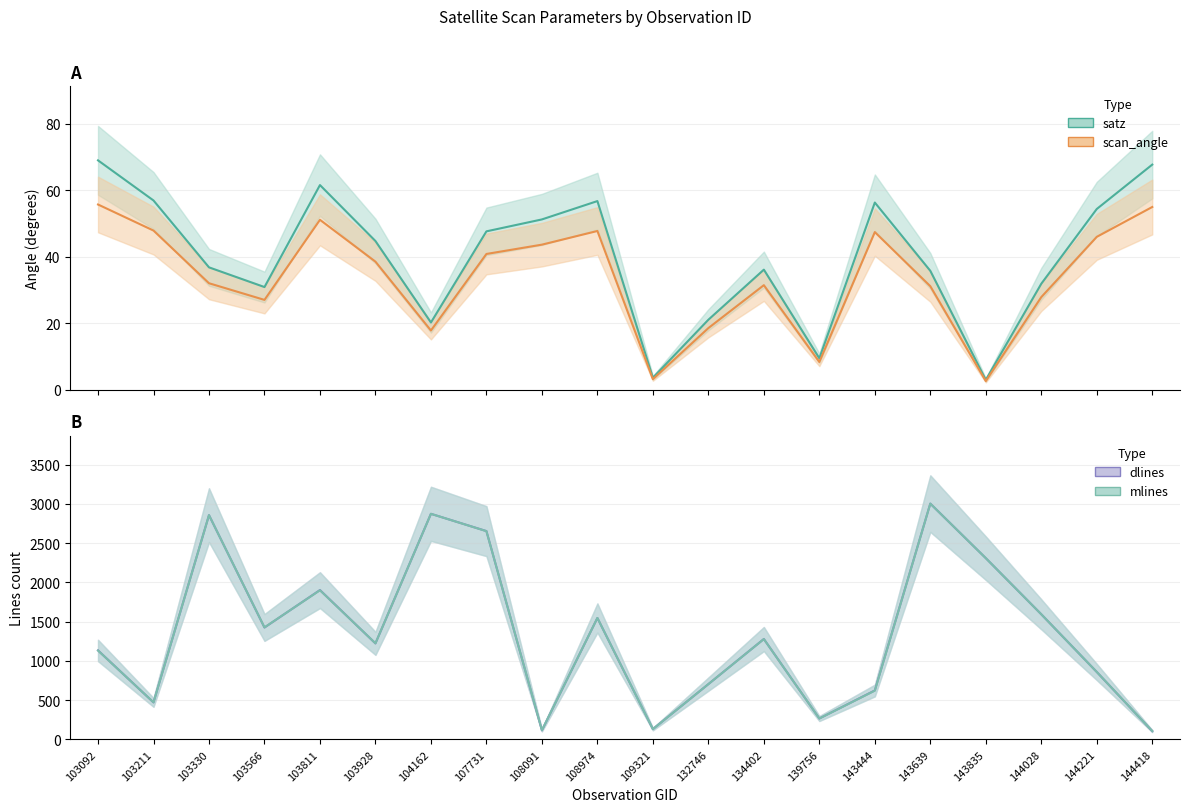

At which label does mlines first exceed 1277?

103330